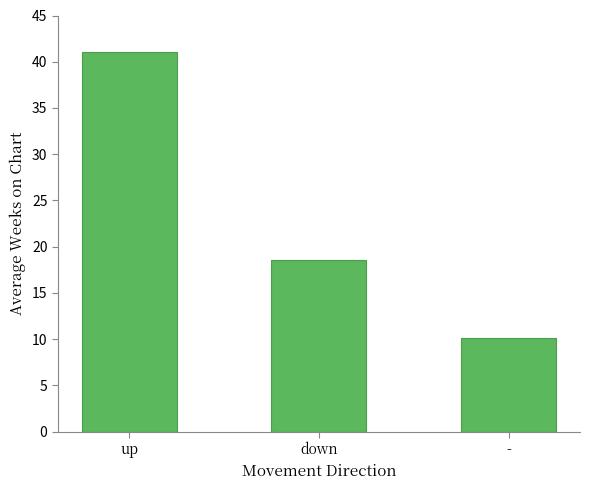

The chart shows a value of 10.2 at -. True or false?

True